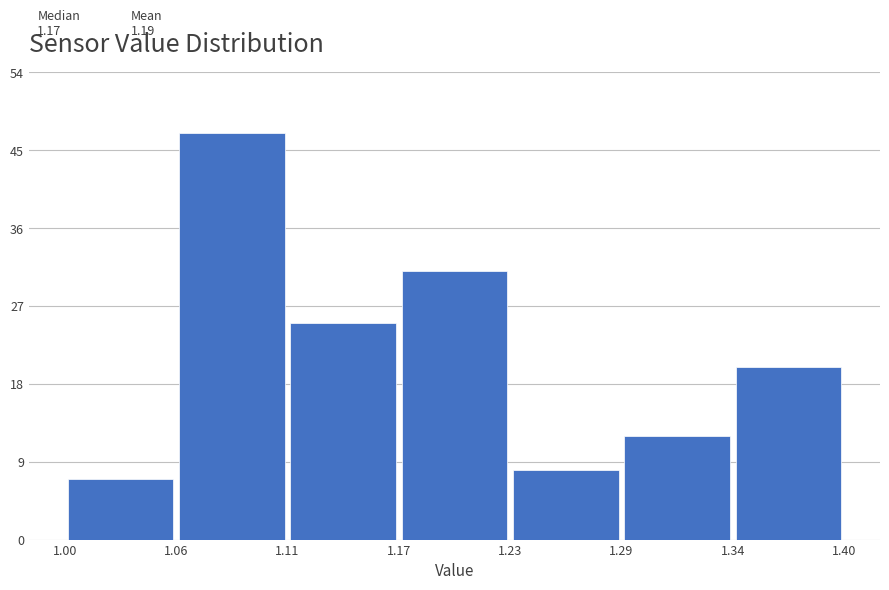

Which range on the x-axis has the tallest bar?

1.06 to 1.11